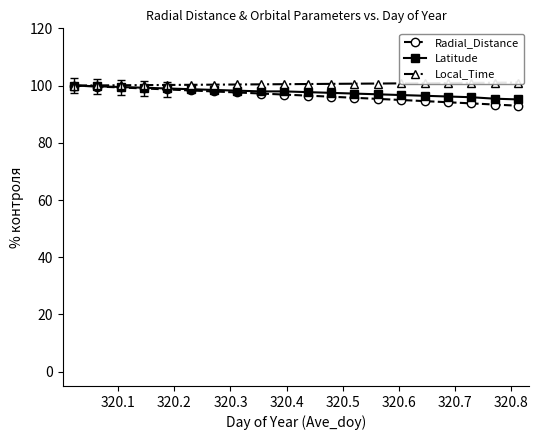

What is the value of the Latitude point at the 16th from the left?

96.4